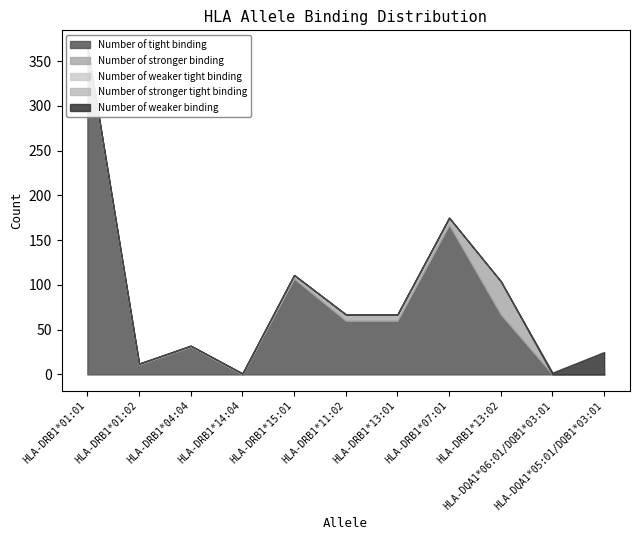

Which series has the largest total across all categories?

Number of tight binding